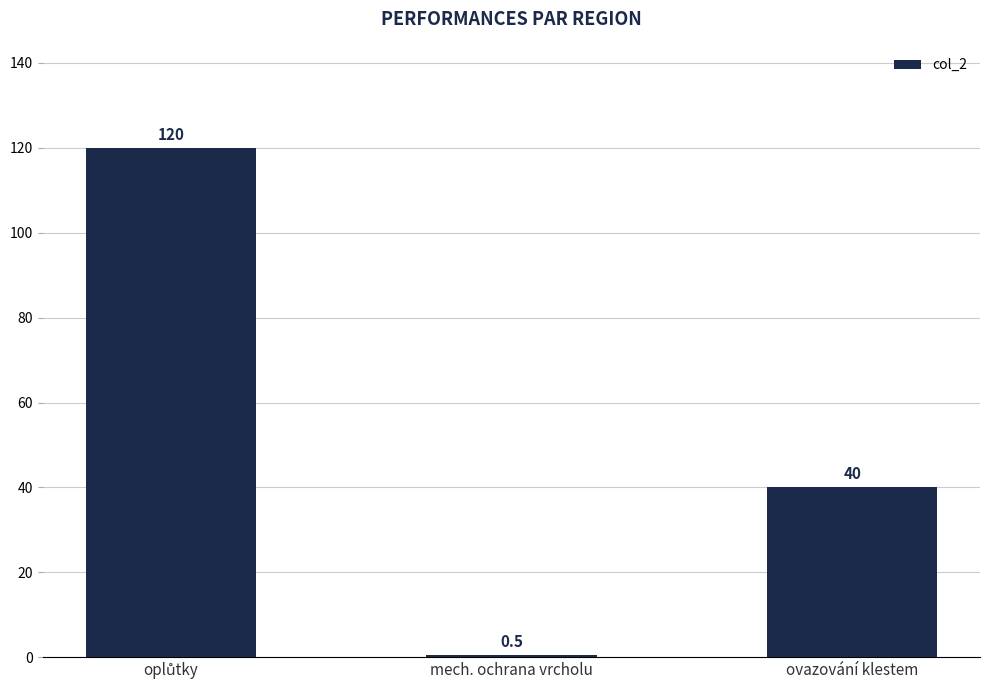

Reading right to left, what are all the values shown in this chart?

40.0	0.5	120.0